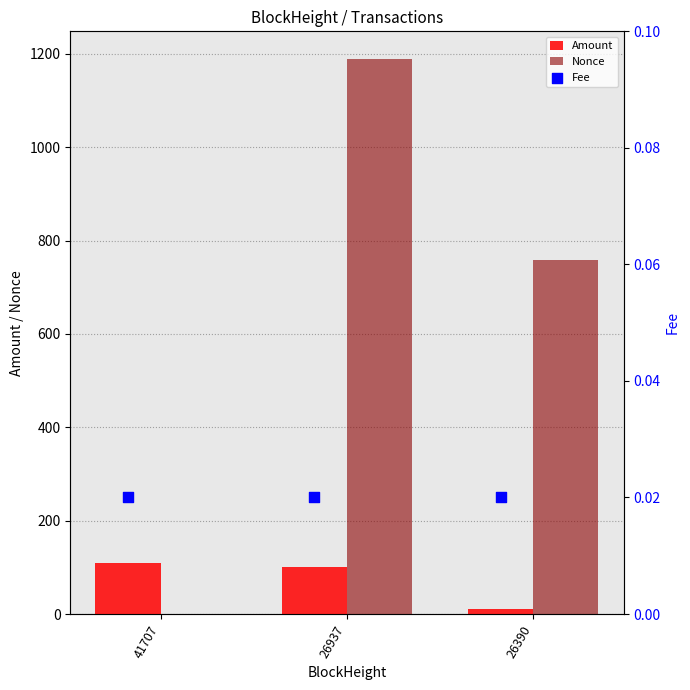

Which series has the largest total across all categories?

Nonce